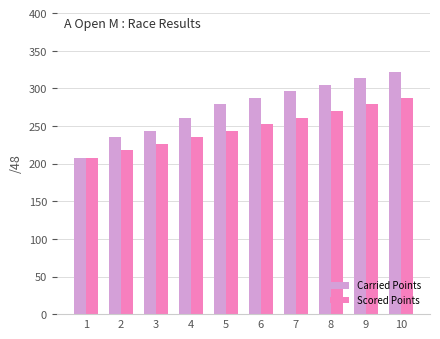

Rank the series at 5 from lowest to highest value.

Scored Points, Carried Points